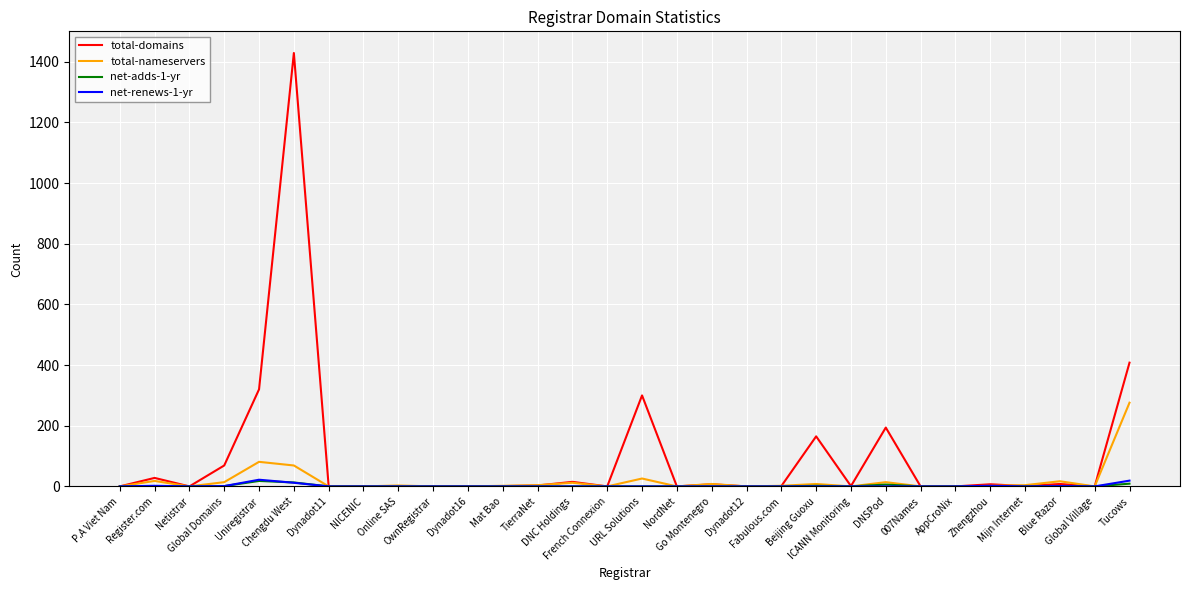

Between Register.com and NordNet, which series saw the biggest shift?

total-domains